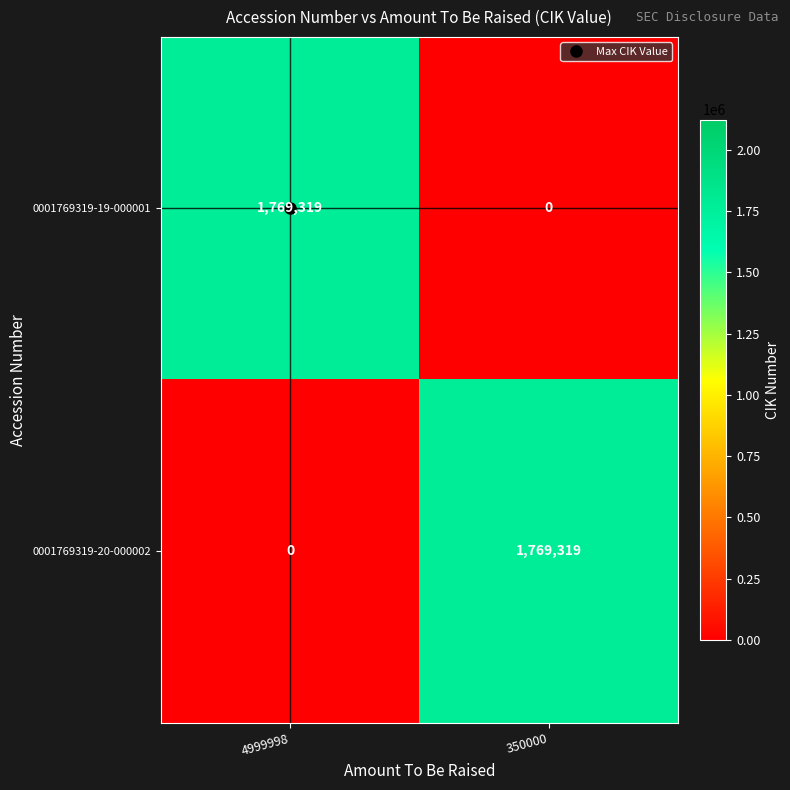

How many categories are shown in the chart?

2